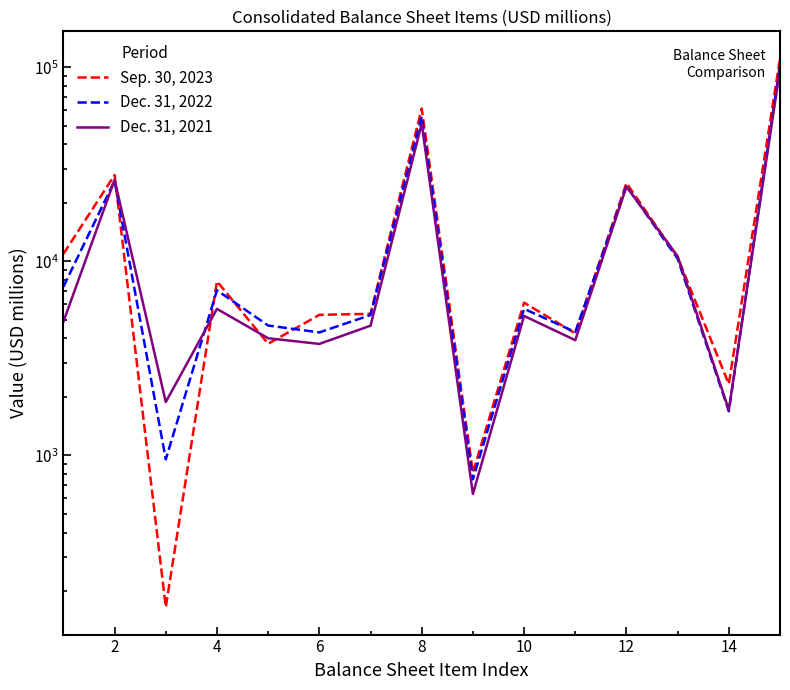

How many values in the Sep. 30, 2023 series exceed 6118?

7